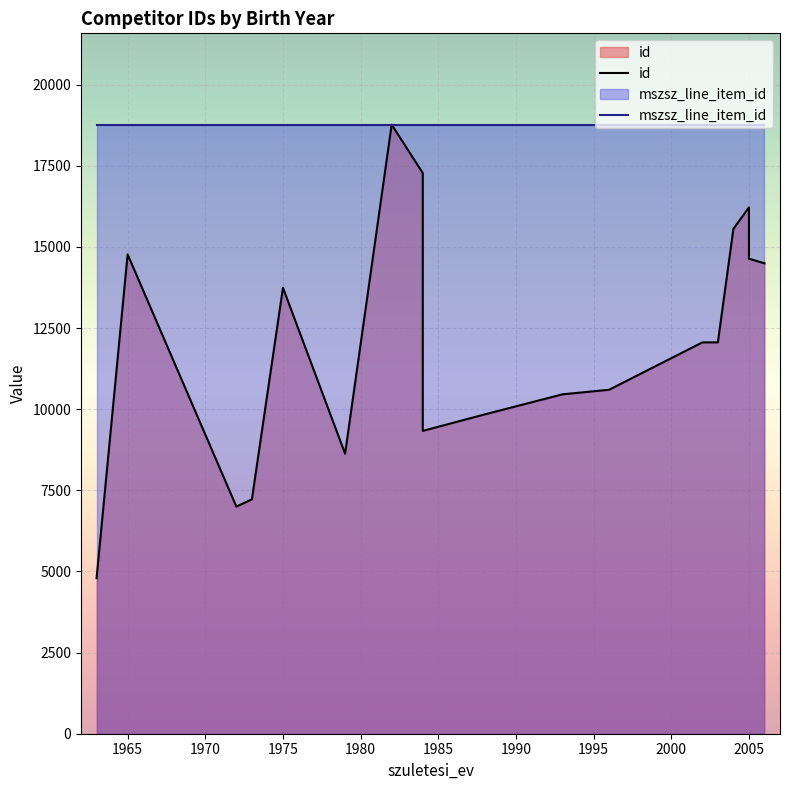

List the series in order of their overall mean, highest first.

mszsz_line_item_id, id